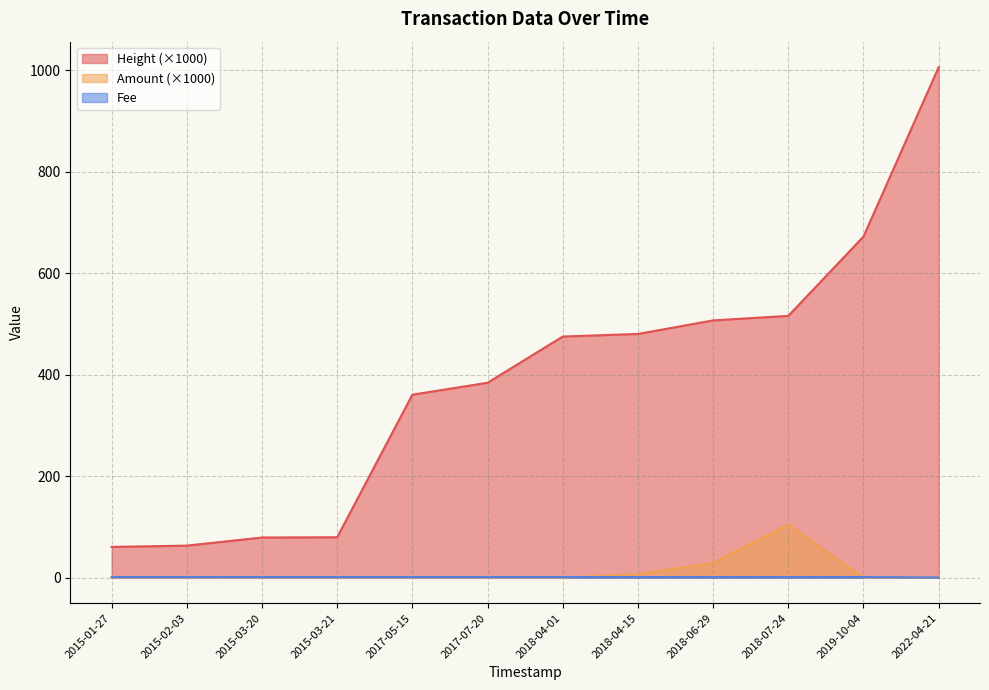

Which label corresponds to the smallest value in the chart?

2015-01-27